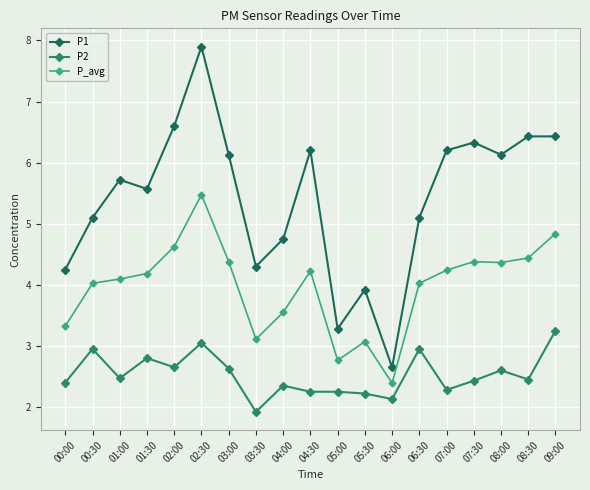

Is it true that P1 equals 2.6 at 06:00?

True